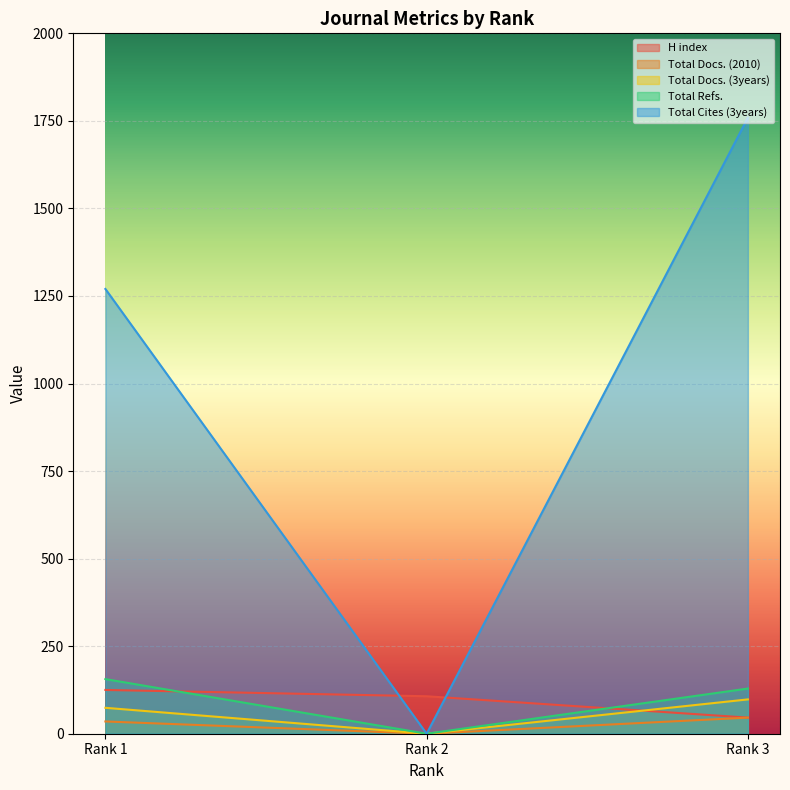

Is the value of Total Cites (3years) at Rank 3 greater than the value of Total Docs. (3years) at Rank 2?

Yes